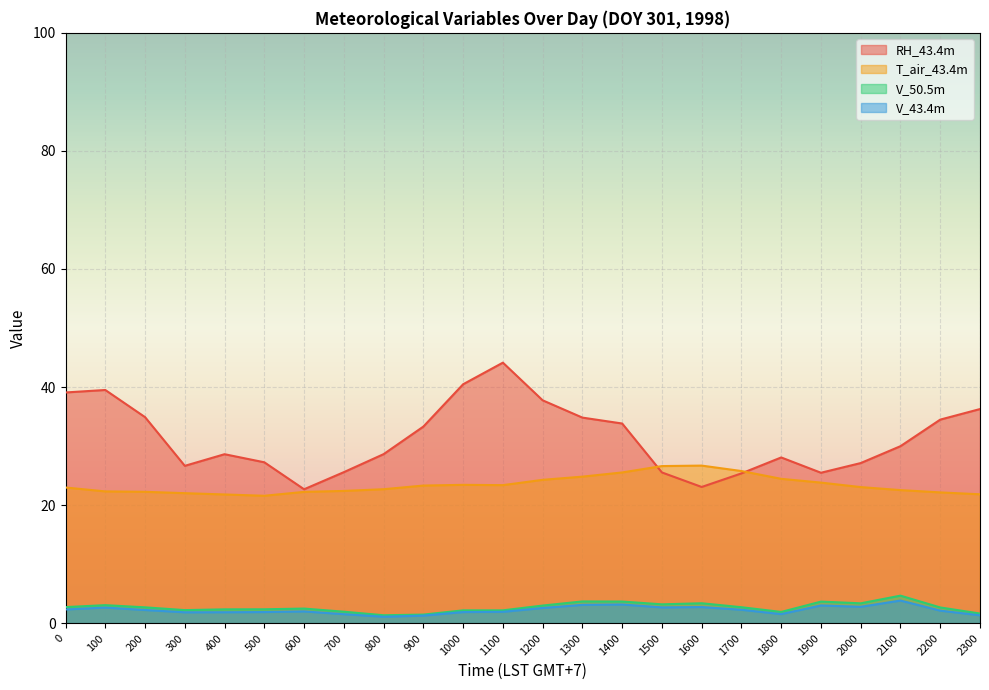

What is the highest value of the T_air_43.4m series?

26.7